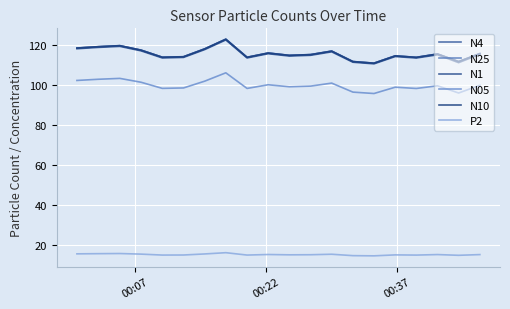

What is the minimum value for N05?

95.9